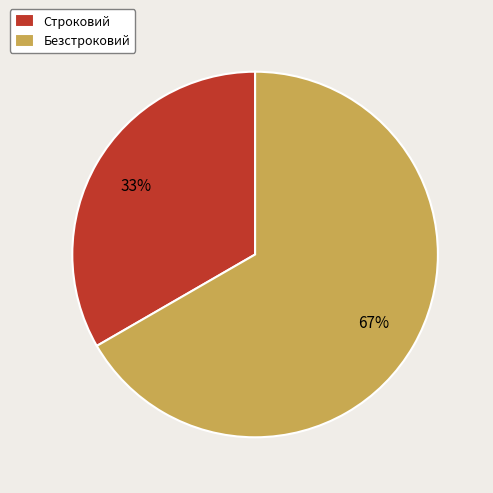

Rank the categories by value from highest to lowest.

Безстроковий, Строковий